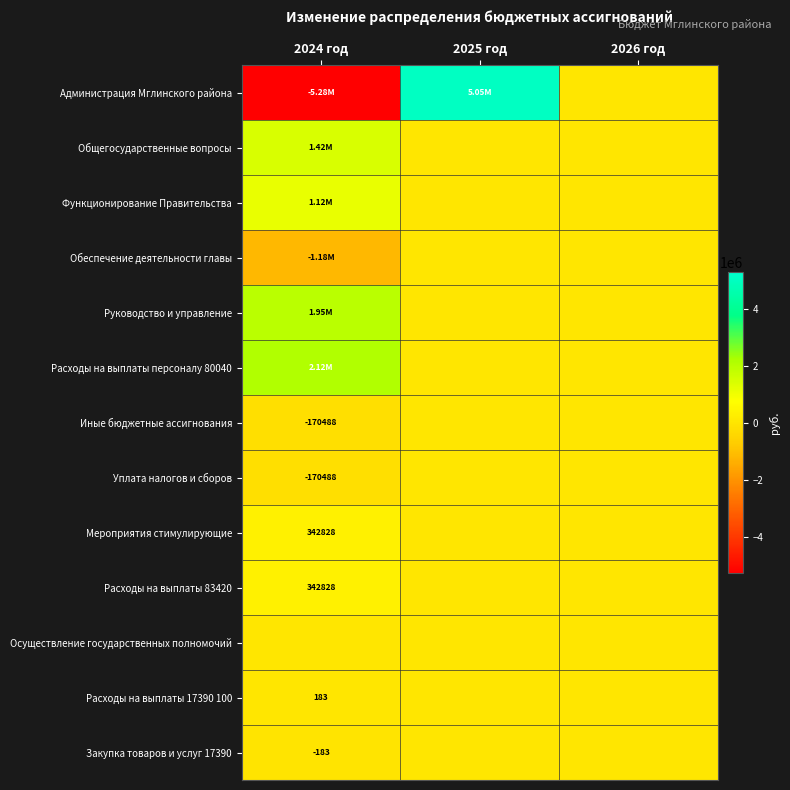

Between 2025 год and 2026 год, which series saw the biggest shift?

Администрация Мглинского района